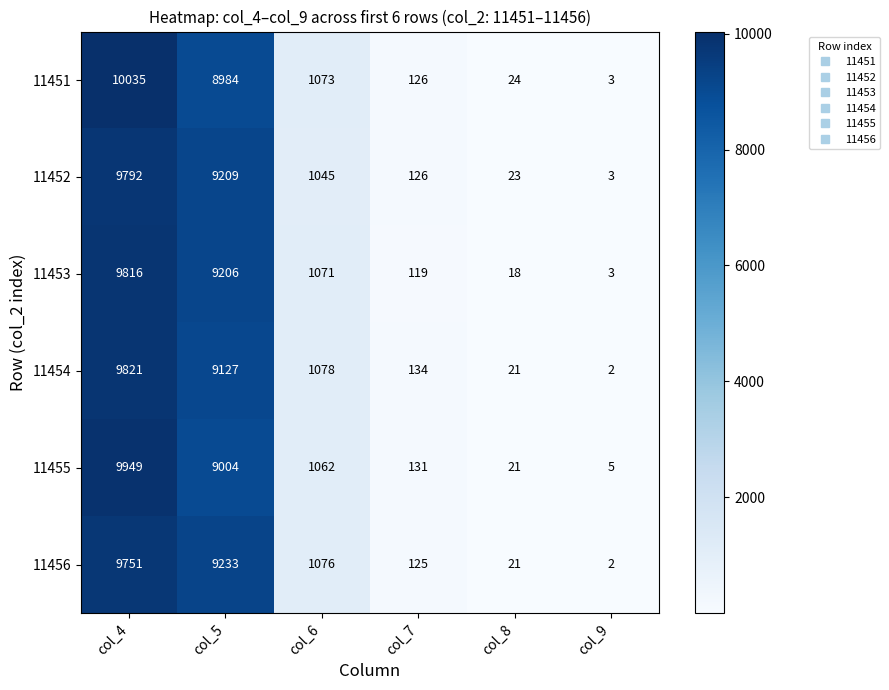

Where does the 11453 series first go above 1071?

col_4